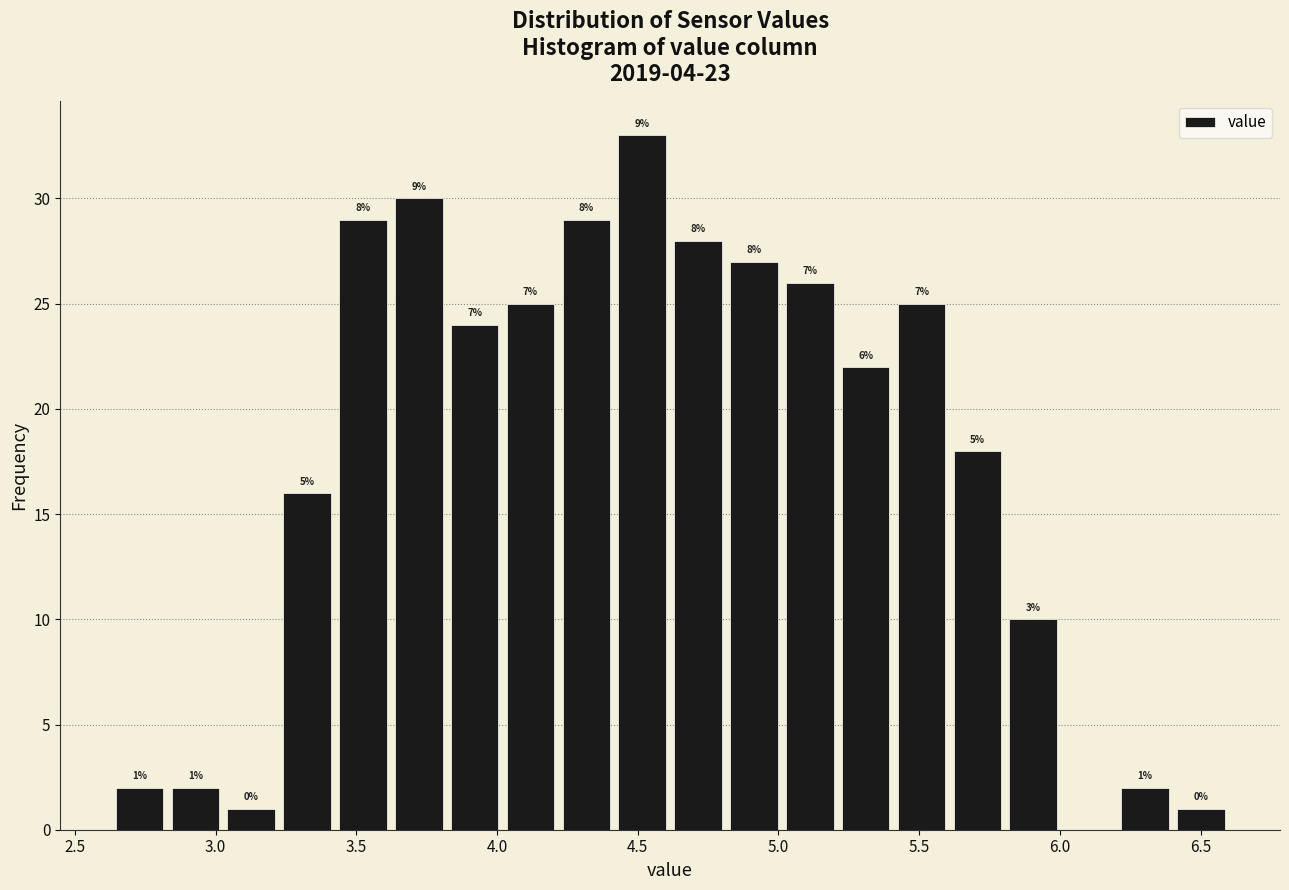

Read against the x-axis, roughly where is the centre of the tallest bar?

4.50